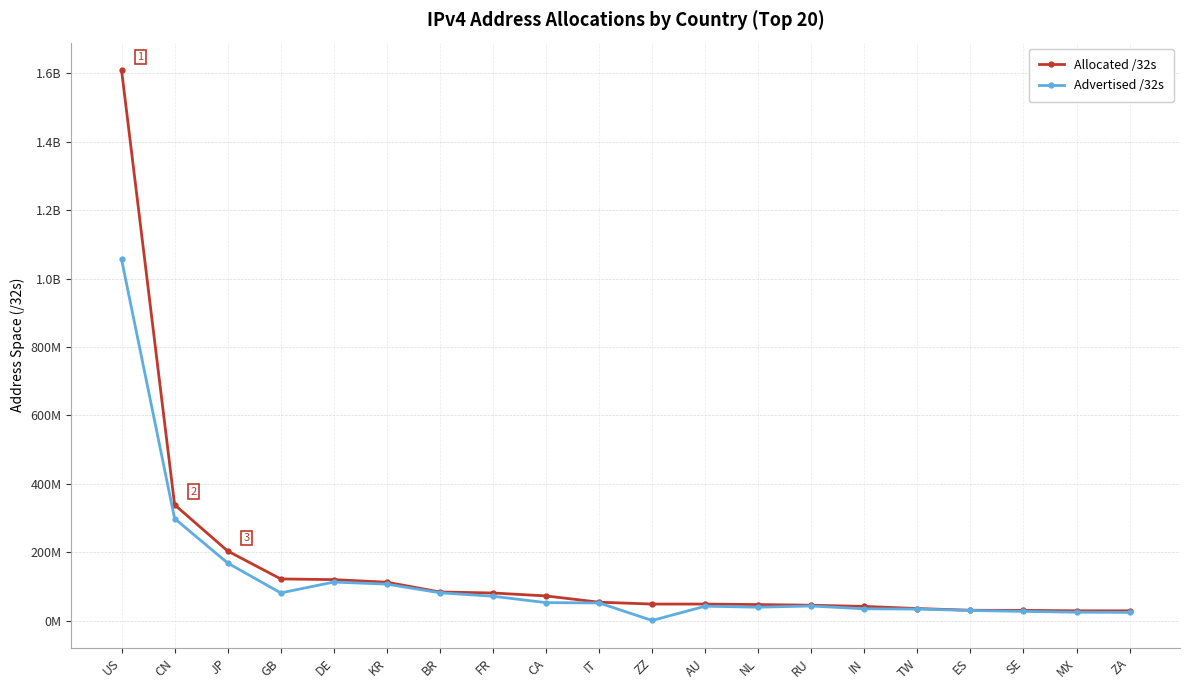

What are all the series names shown in the legend?

Allocated /32s, Advertised /32s